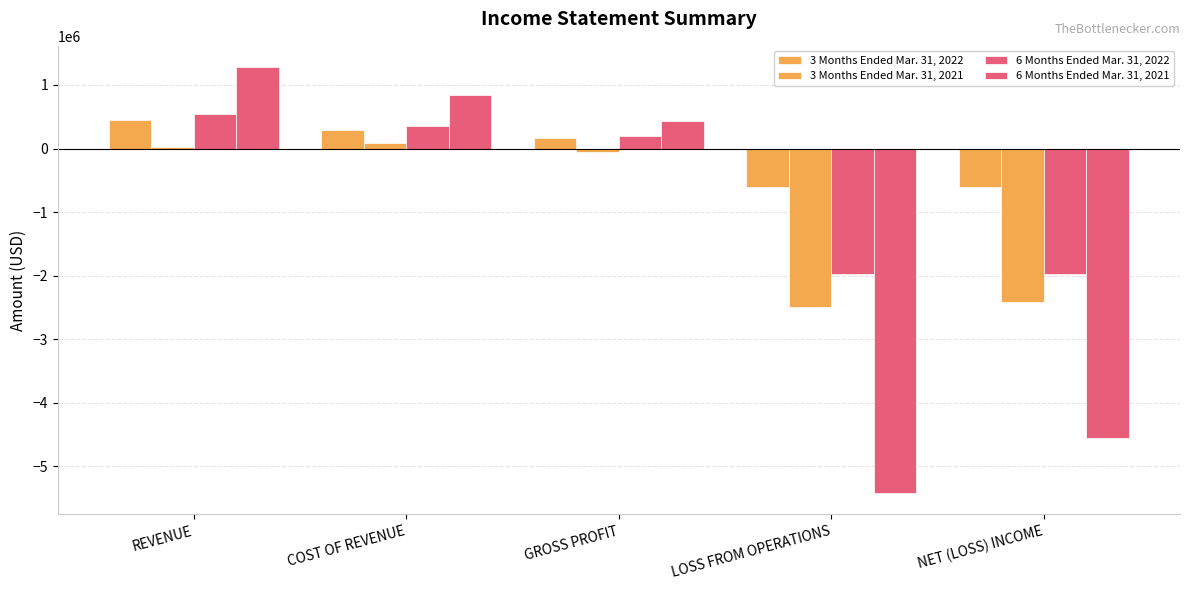

How many groups of bars are there?

5